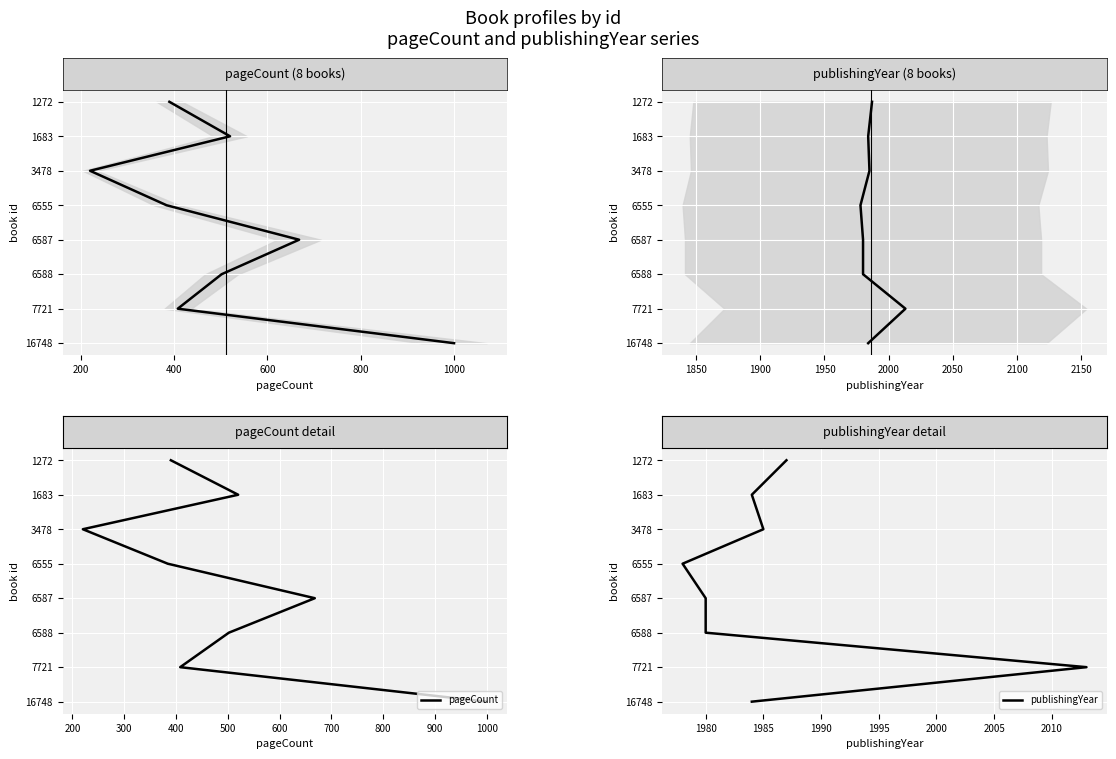

What are all the series names shown in the legend?

pageCount, publishingYear